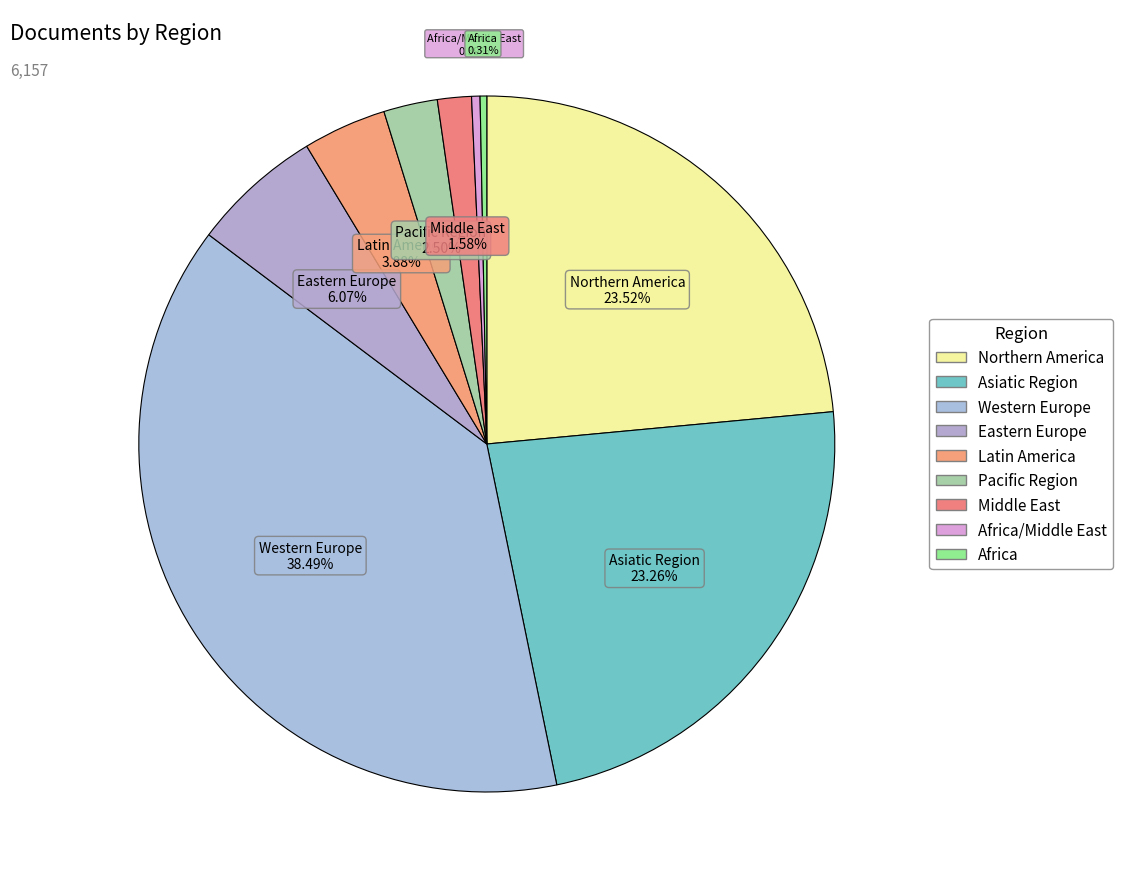

Which category has the biggest portion of the pie?

Western Europe